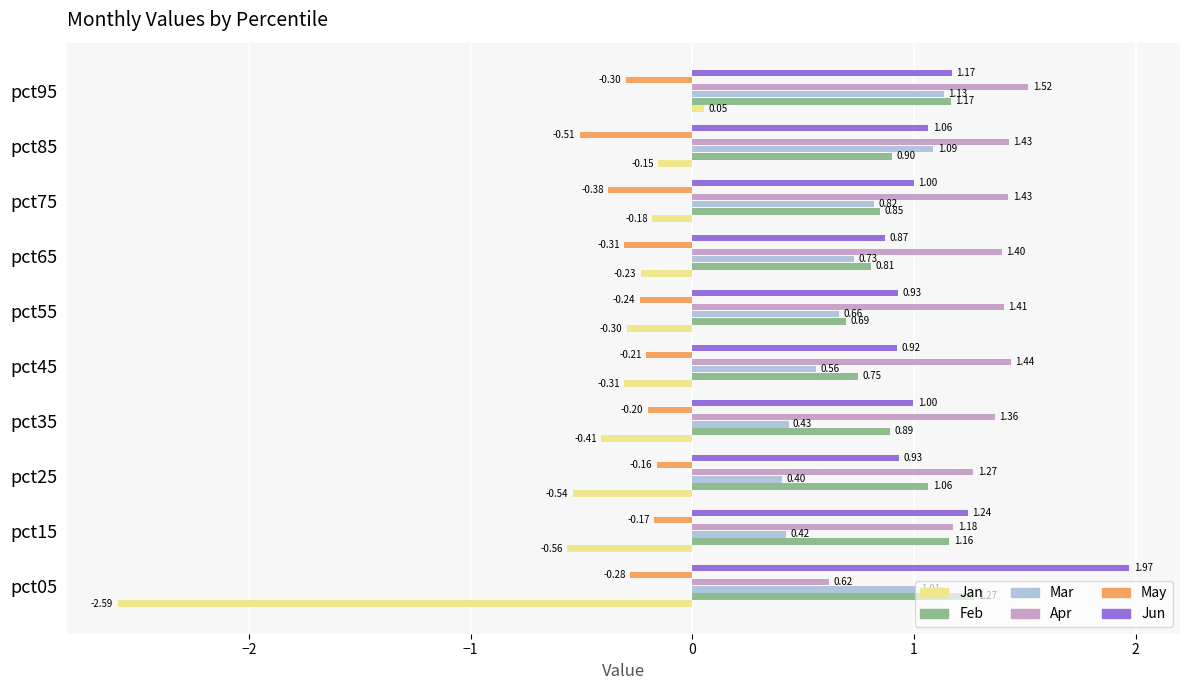

Which series has the widest spread of values?

Jan